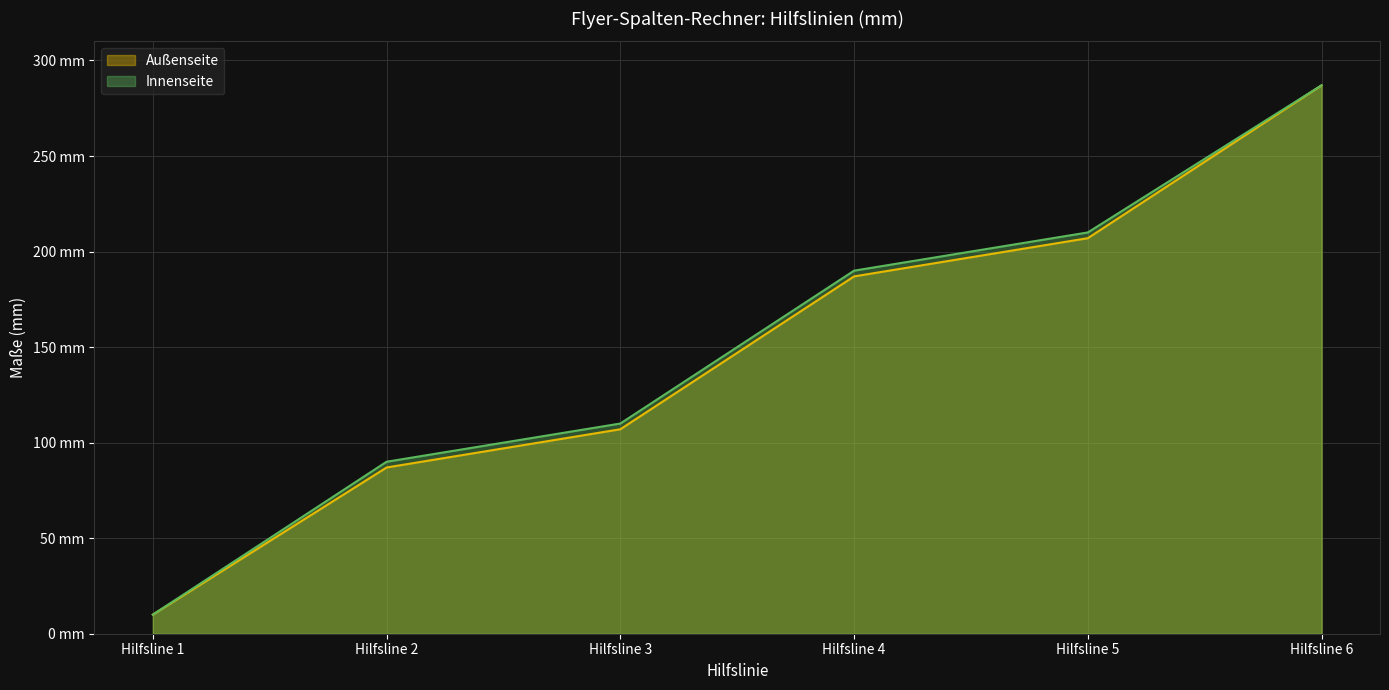

True or false: Außenseite and Innenseite cross at least once.

False